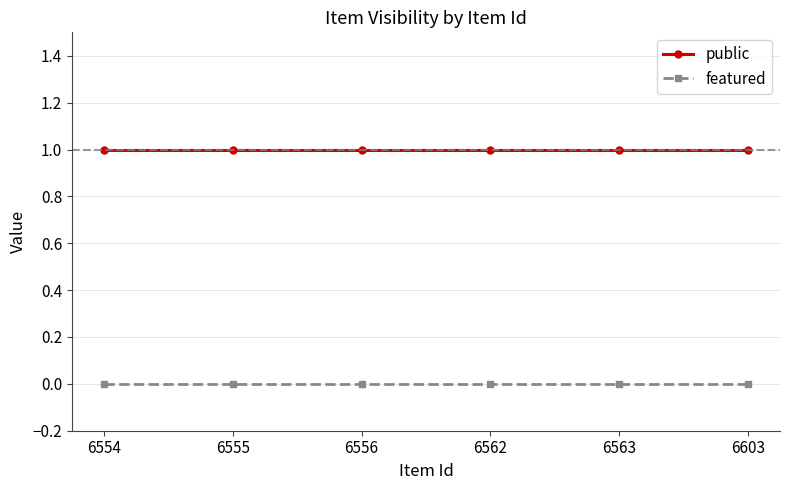

List the series in order of their peak value, highest first.

public, featured